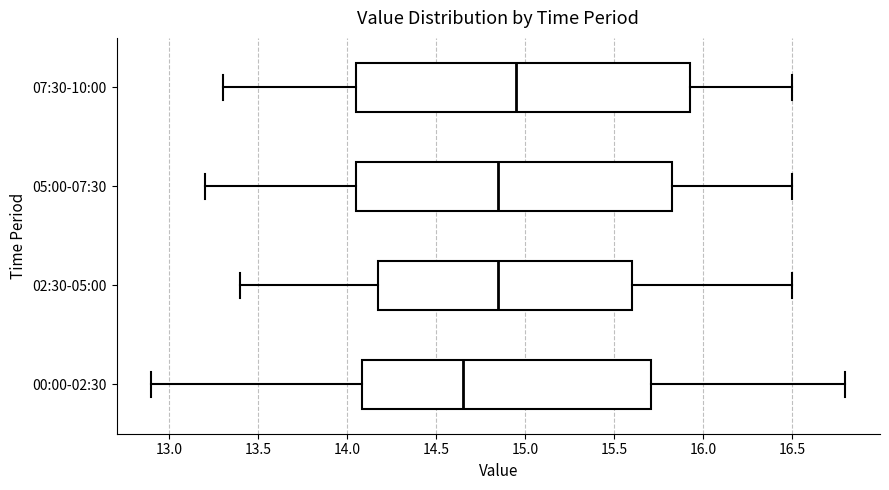

Reading bottom to top, transcribe this box plot: for each box, give where its median line is, the range the box spans, and where its two whiskers end, as read against the x-axis. The values are not printed on the chart, so give them approximately, as read against the axis.

00:00-02:30: median 14.65, box 14.10 to 15.70, whiskers 12.90 to 16.80
02:30-05:00: median 14.85, box 14.20 to 15.60, whiskers 13.40 to 16.50
05:00-07:30: median 14.85, box 14.05 to 15.85, whiskers 13.20 to 16.50
07:30-10:00: median 14.95, box 14.05 to 15.95, whiskers 13.30 to 16.50